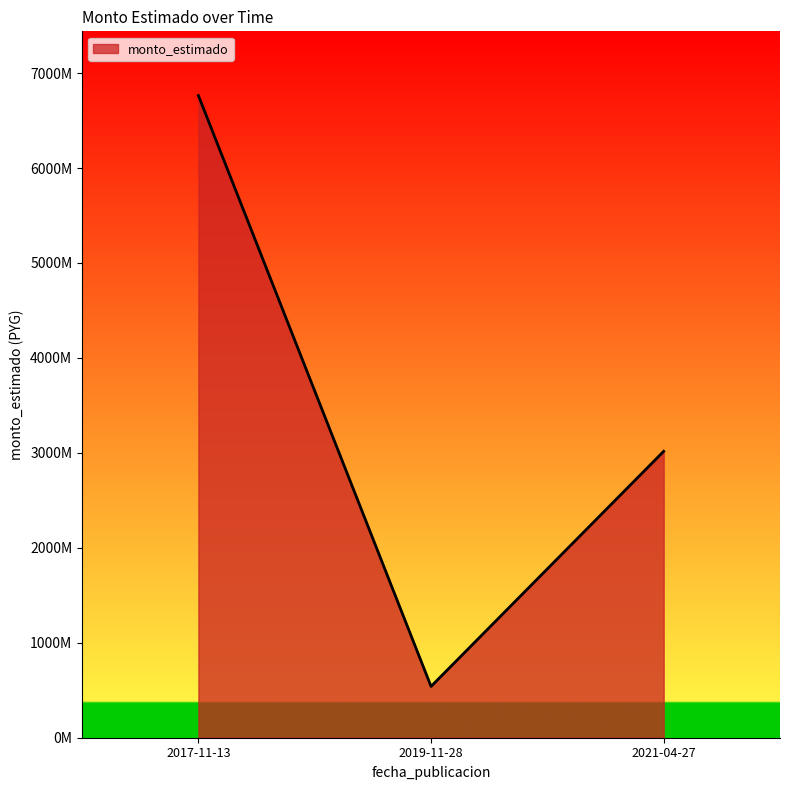

What is the difference between the maximum and second lowest values?

3747005343